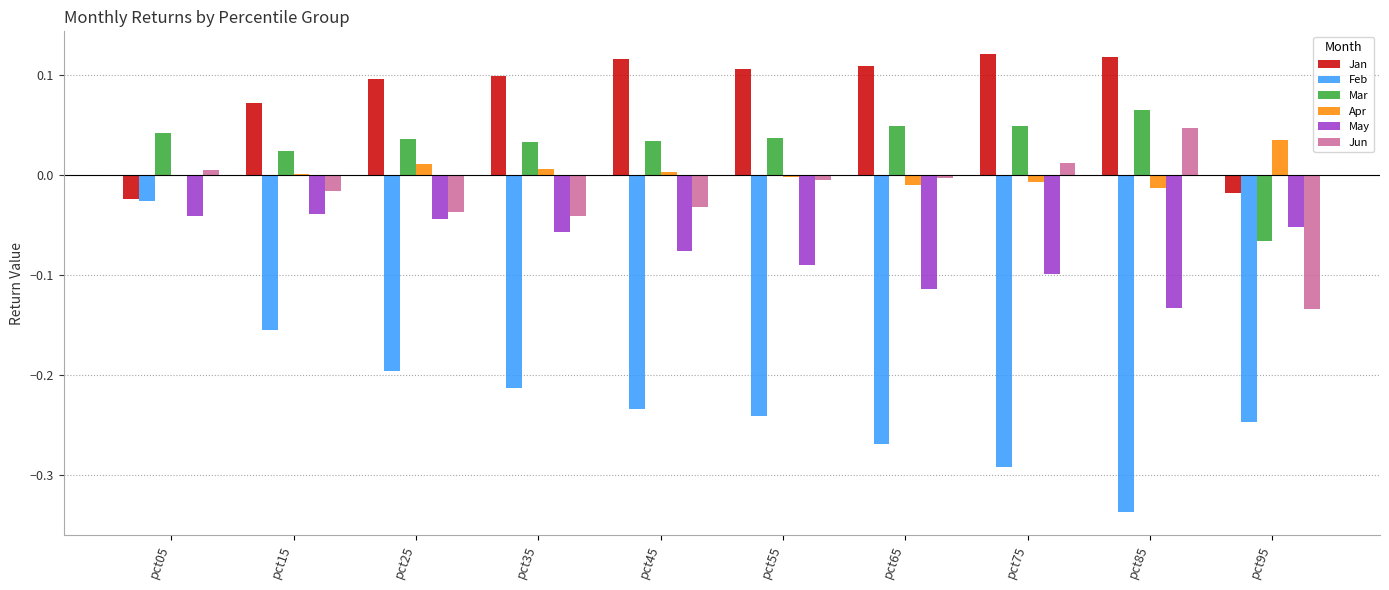

Is the value of Apr at pct15 greater than the value of May at pct15?

Yes